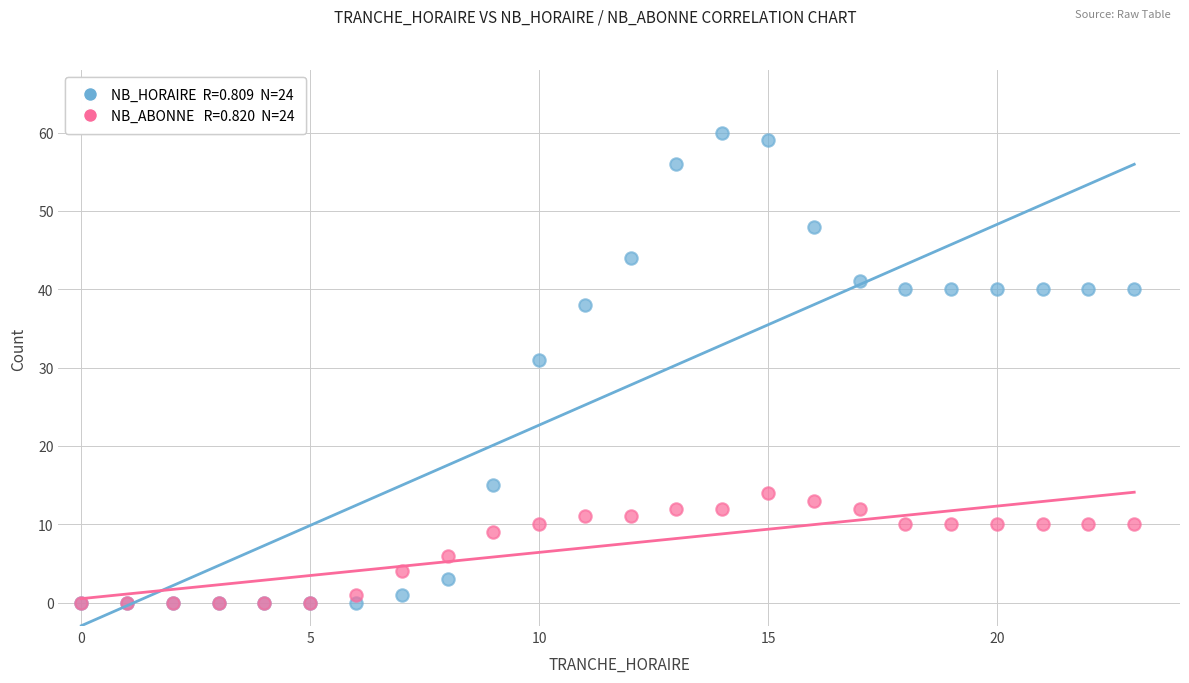

Across all series, what Y value is closest to 30?

31